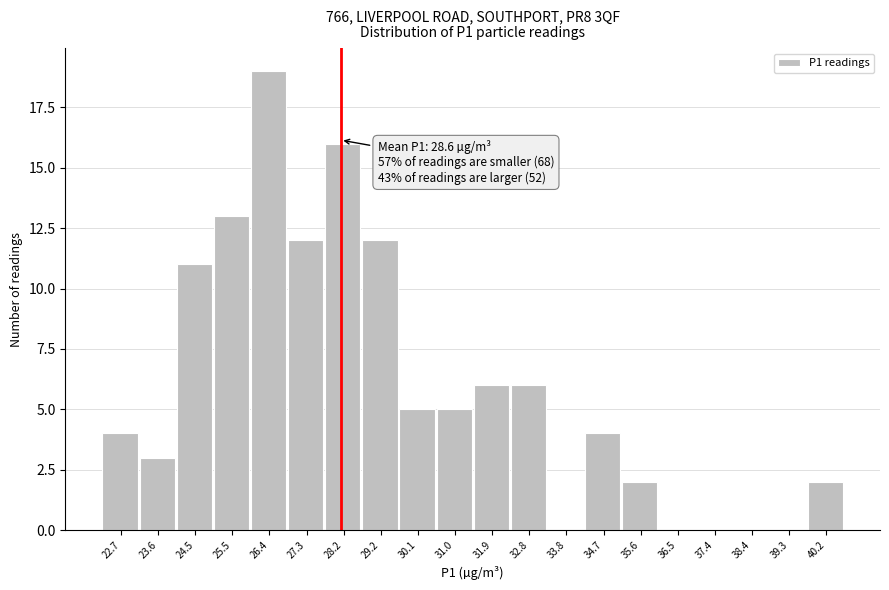

Reading right to left, list all the values displayed in this chart.

40.2=2	39.3=0	38.4=0	37.4=0	36.5=0	35.6=2	34.7=4	33.8=0	32.8=6	31.9=6	31.0=5	30.1=5	29.2=12	28.2=16	27.3=12	26.4=19	25.5=13	24.5=11	23.6=3	22.7=4